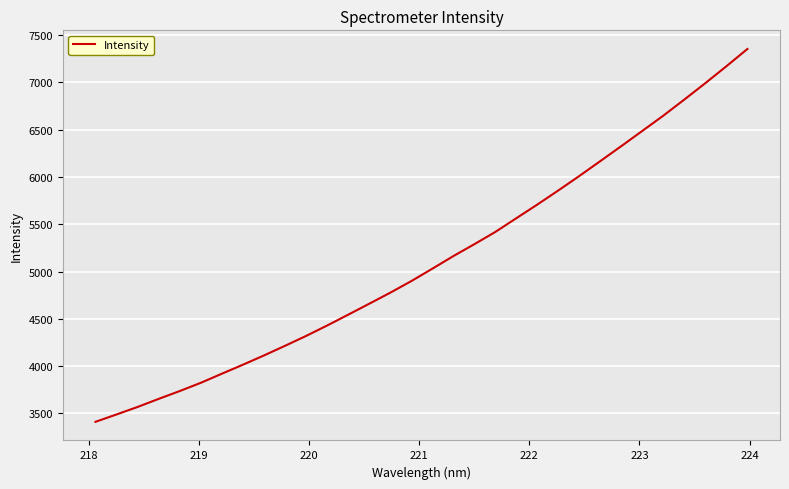

What is the difference between the maximum and minimum values?

3942.0